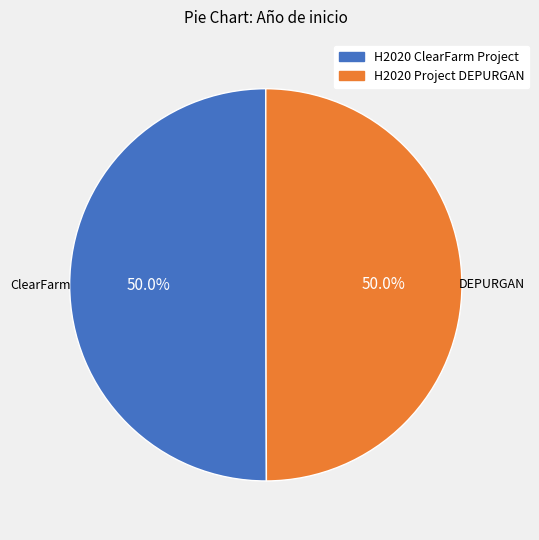

How many segments does this pie chart have?

2